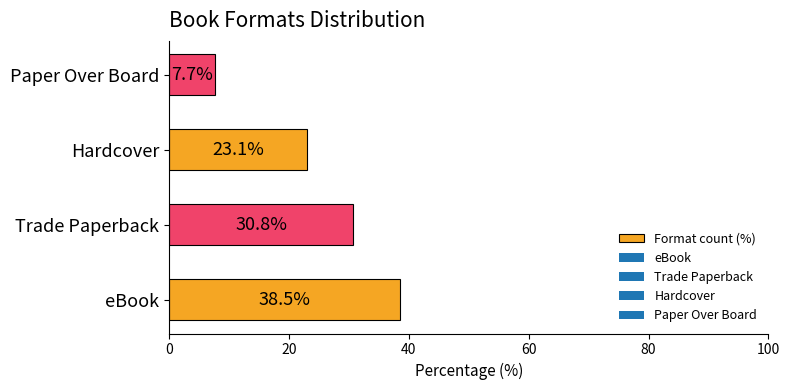

The value at eBook is 38.5. True or false?

True